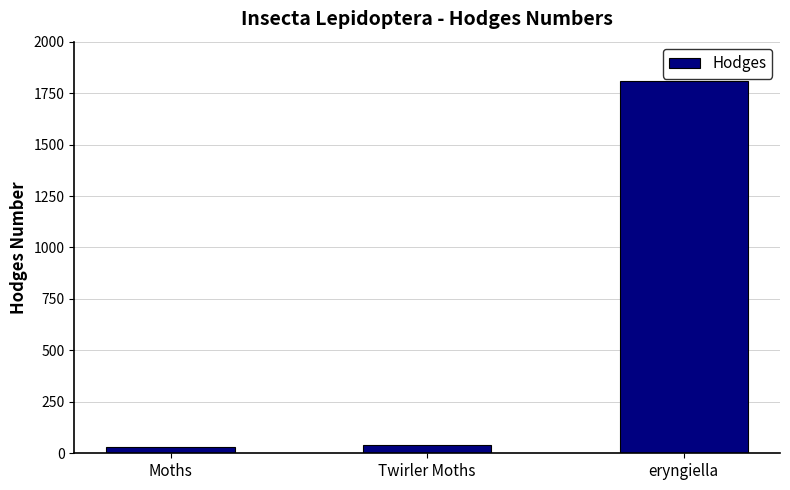

Which label corresponds to the largest value in the chart?

eryngiella